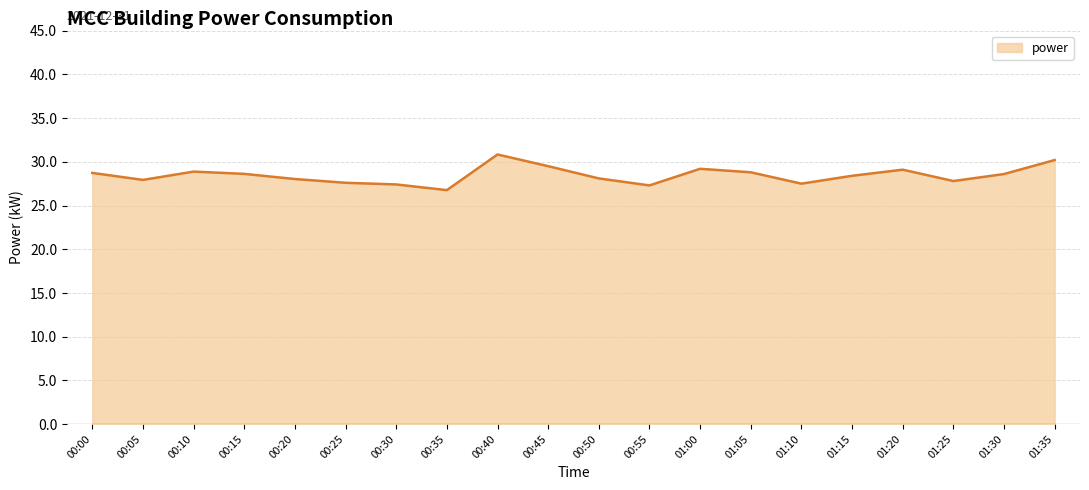

How many series are shown in this chart?

1